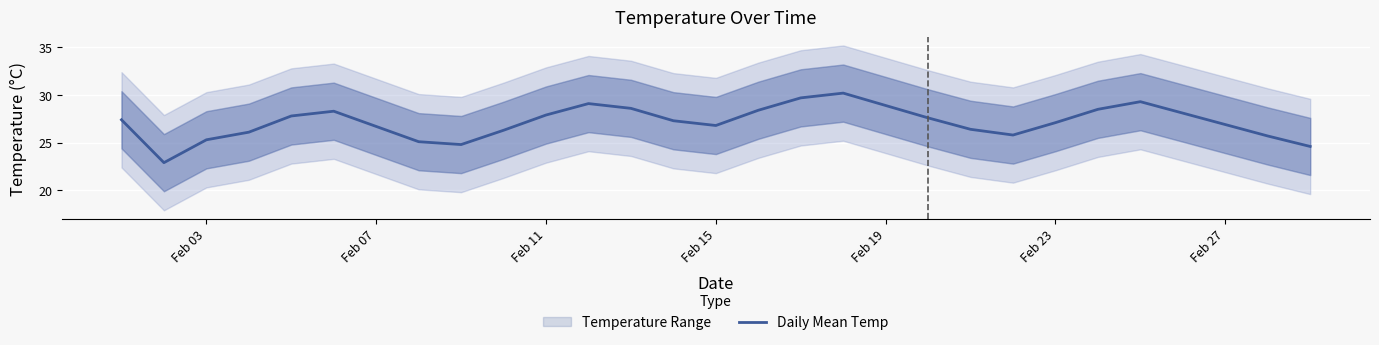

The Daily Mean Temp series shows 27.9 at Feb 11. True or false?

True